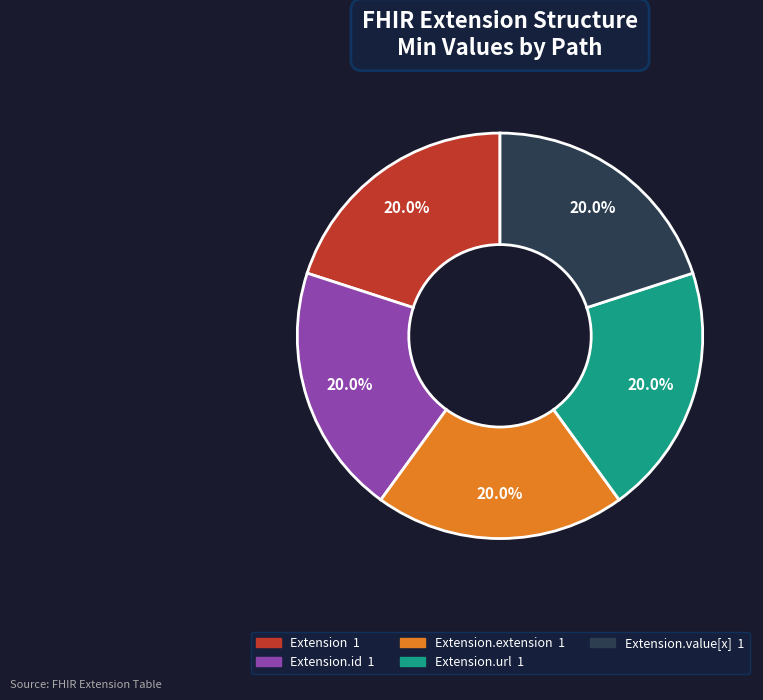

How many segments does this pie chart have?

5